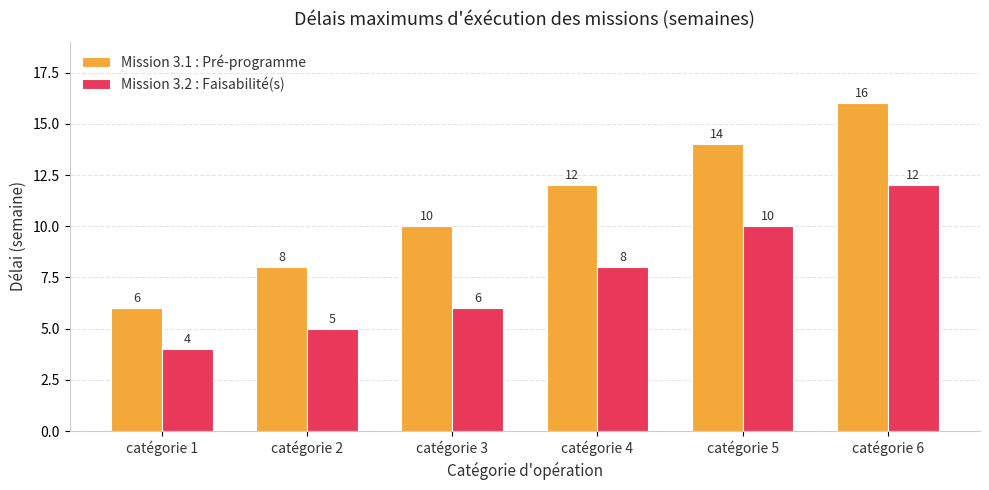

Rank the categories by Mission 3.1 : Pré-programme value from lowest to highest.

catégorie 1, catégorie 2, catégorie 3, catégorie 4, catégorie 5, catégorie 6